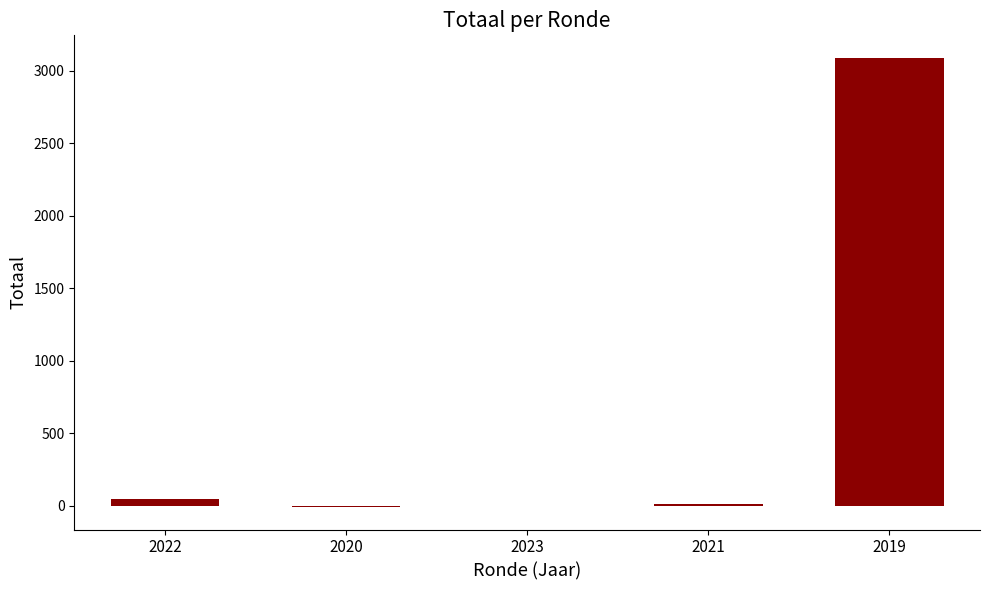

What is the sum of the values at 2021 and 2019?

3100